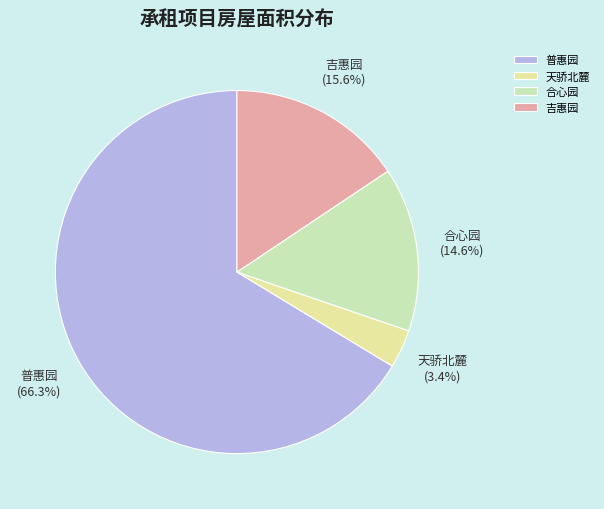

Rank the categories by value from lowest to highest.

天骄北麓, 合心园, 吉惠园, 普惠园